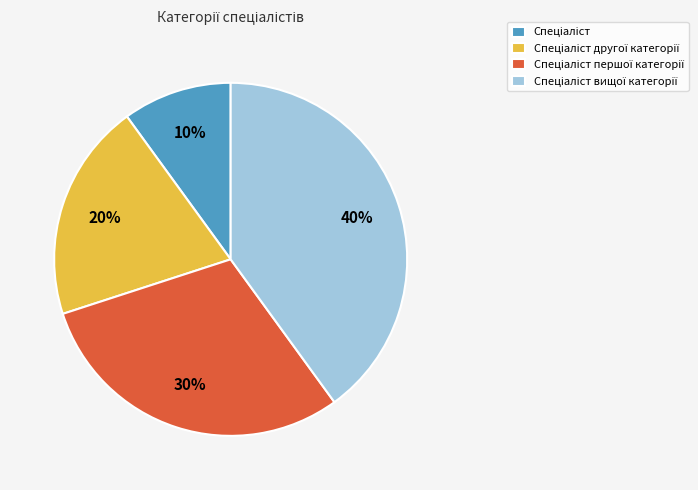

Does any single category account for the majority?

No